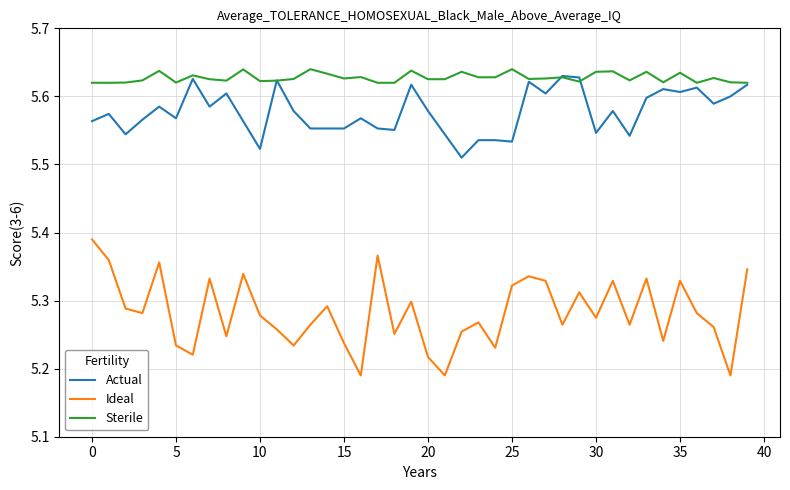

Which series has the largest total across all categories?

Sterile